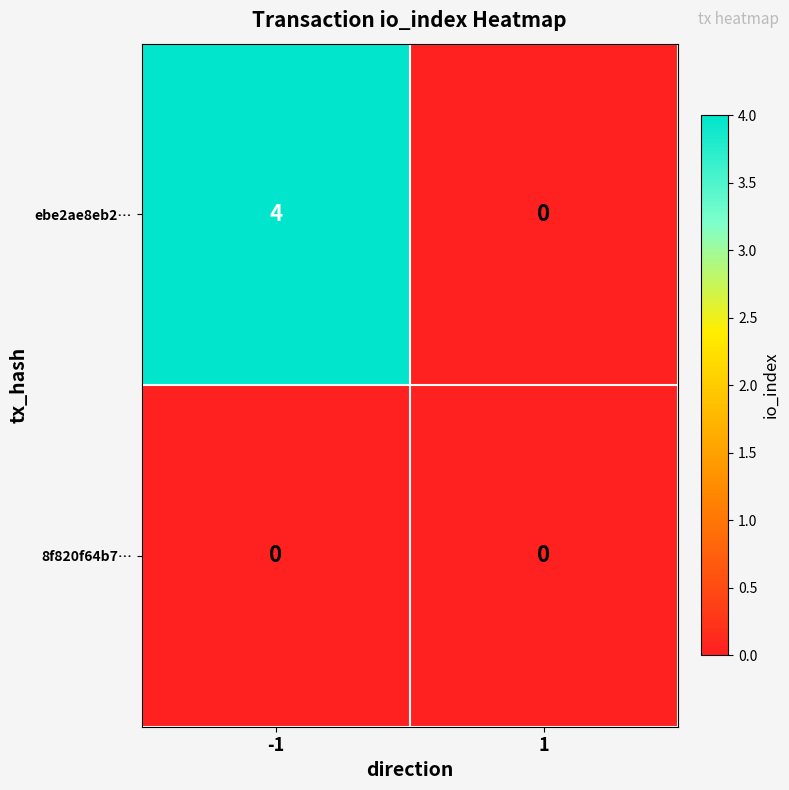

True or false: 8f820f64b7… has a value of 0 at 1.

True